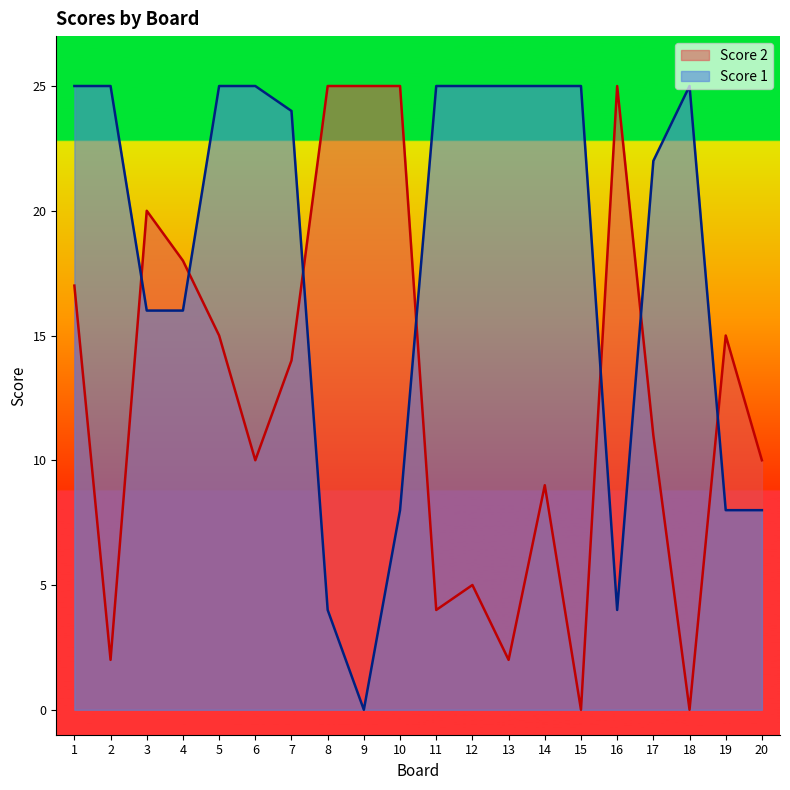

The Score 1 series shows 33 at 15. True or false?

False